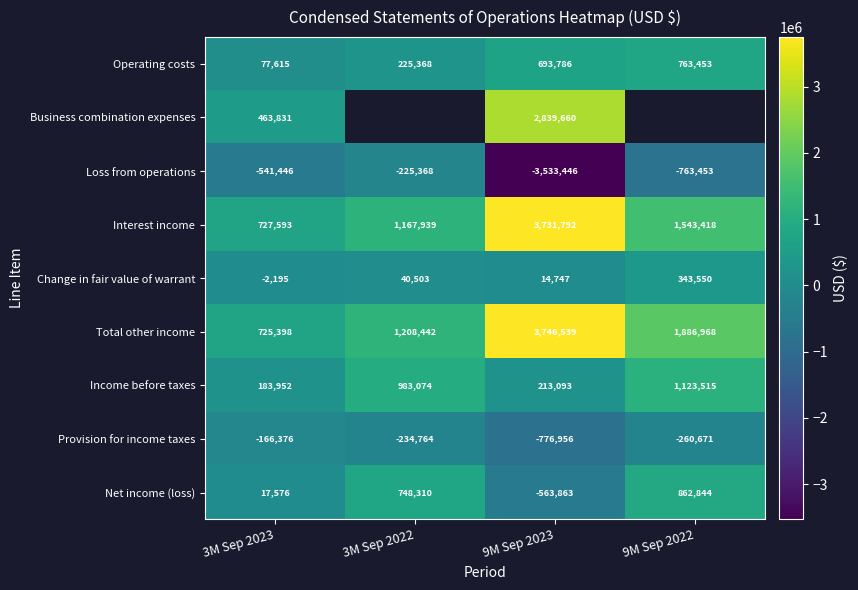

What is the average value of the Loss from operations series?

-1265928